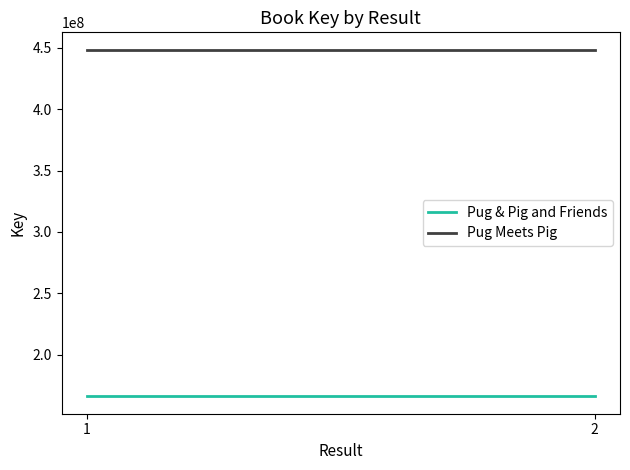

True or false: Pug & Pig and Friends has a value of 166232075 at 2.

True